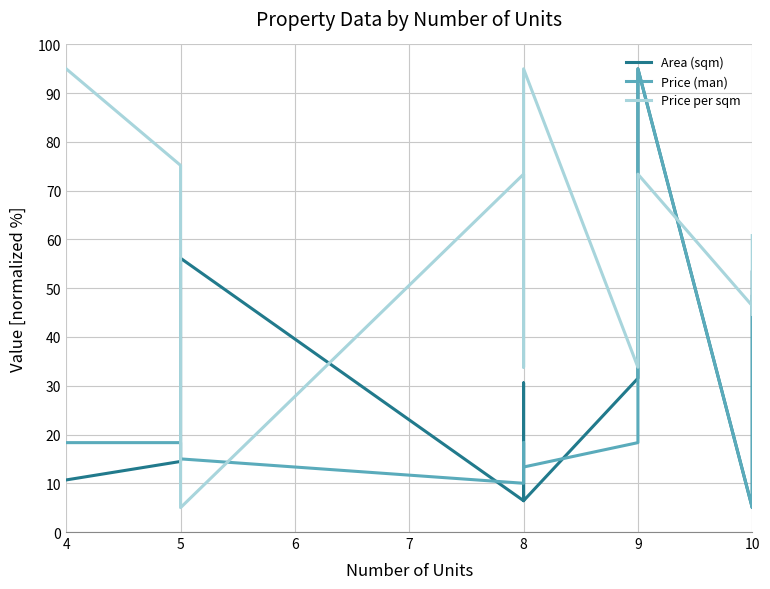

True or false: Price (man) has more than 0 points higher than both neighbors.

True